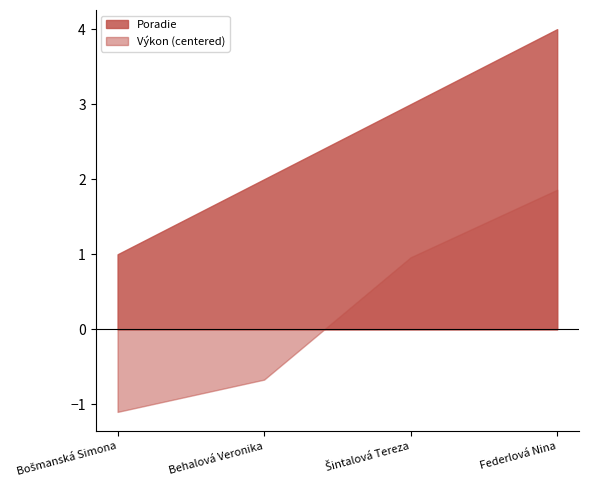

At which category is the sum across all series the highest?

Federlová Nina